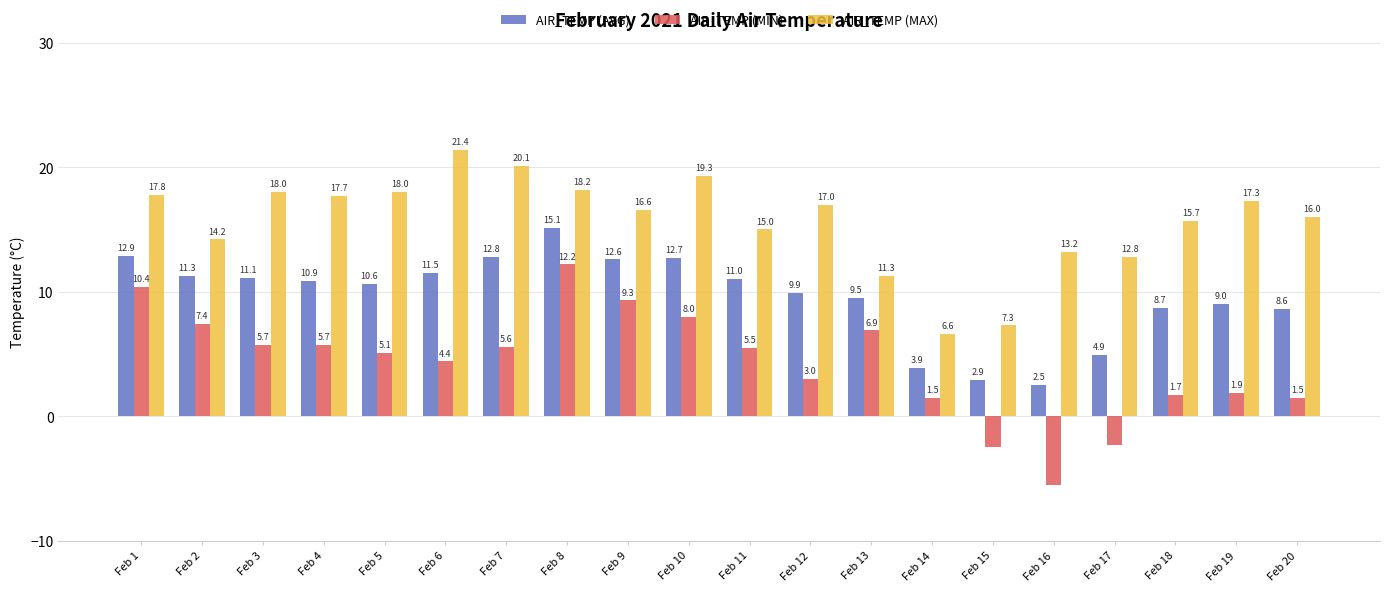

Which series has the largest total across all categories?

AIR_TEMP (MAX)